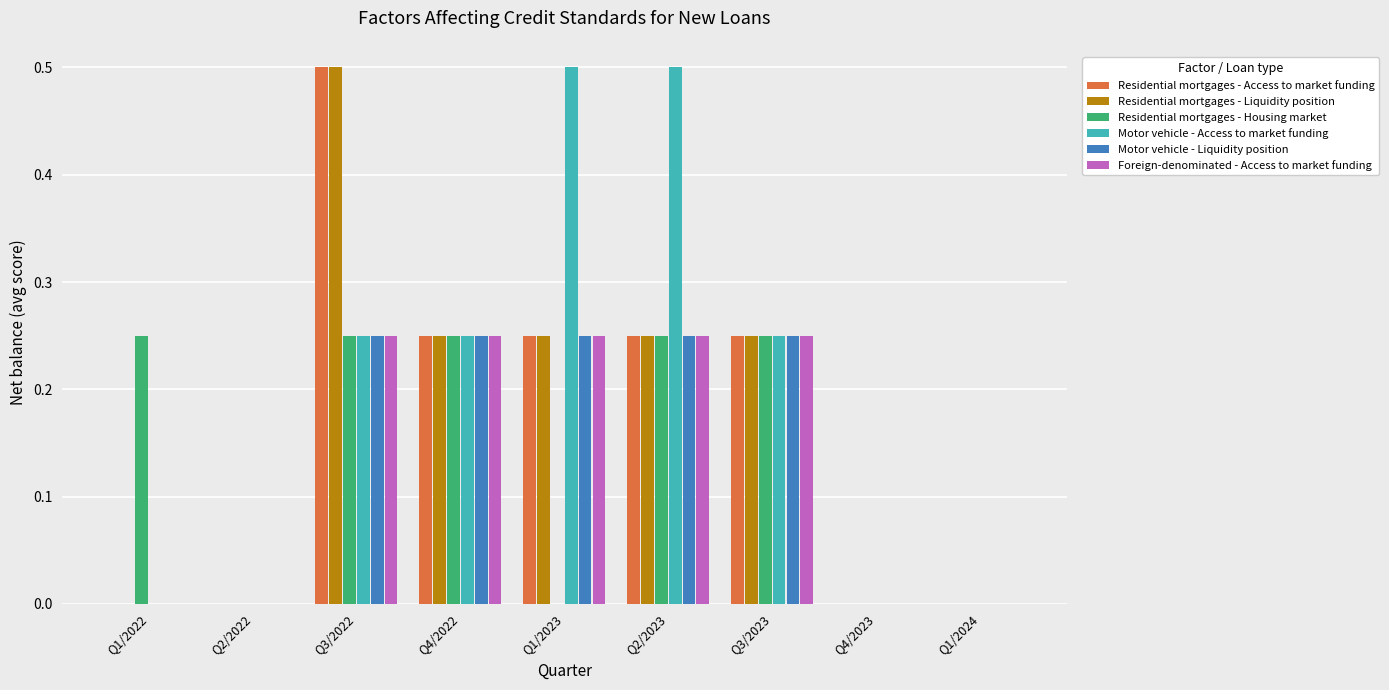

How many groups of bars are there?

9